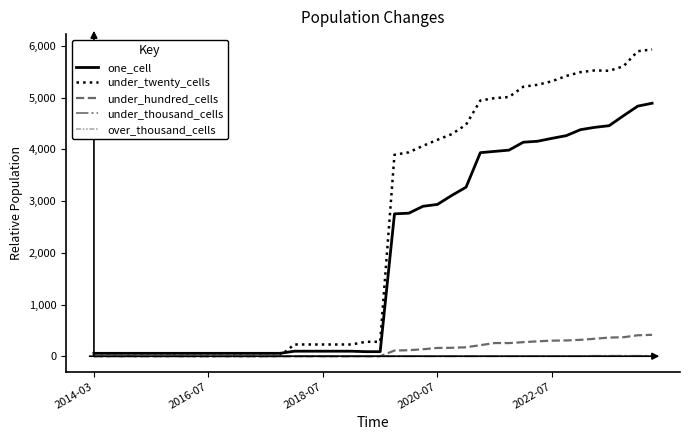

Which series has the largest total across all categories?

under_twenty_cells